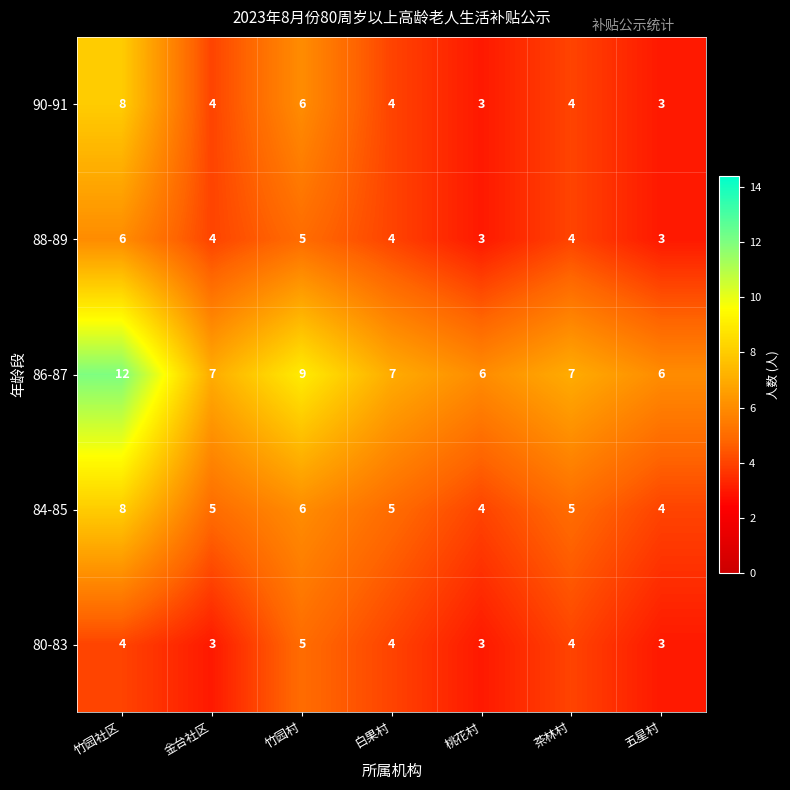

Which category has the highest value across all series?

竹园社区